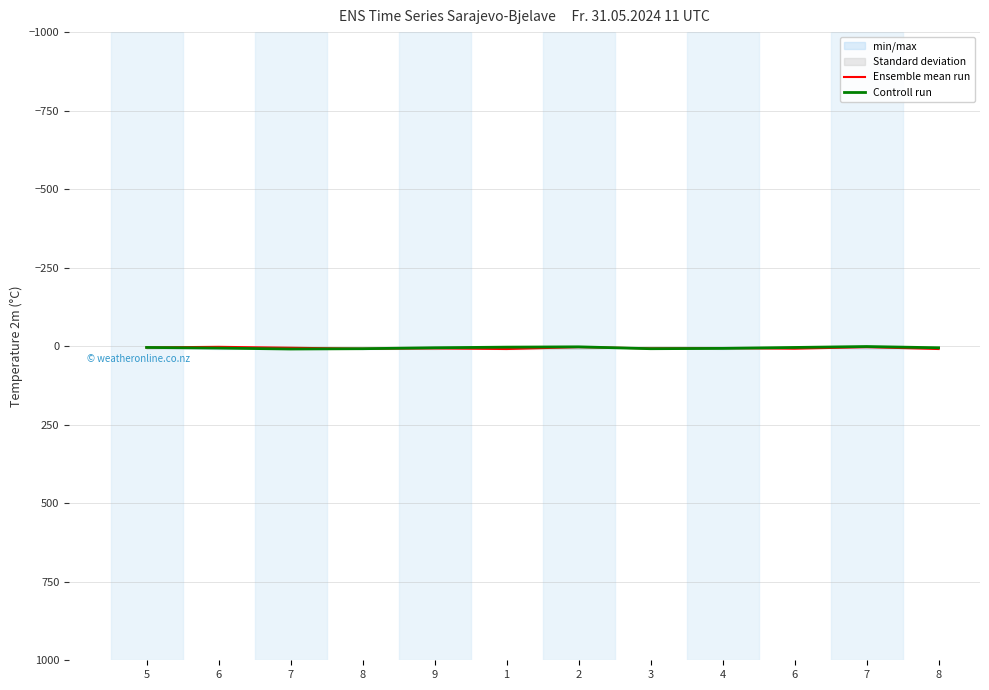

Which category has the lowest value in the Ensemble mean run series?

6